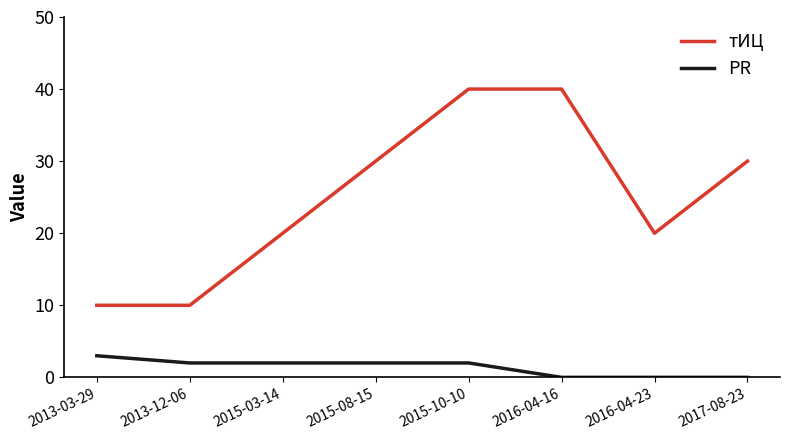

What is the spread (max minus min) of values at 2016-04-16?

40